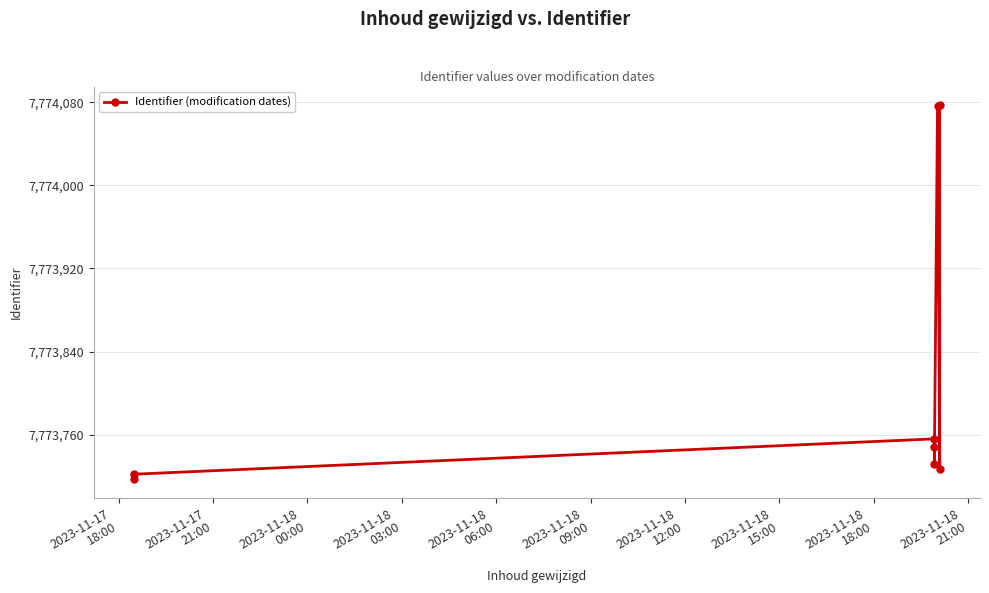

What is the ratio of the value at 2023-11-18
03:00 to the value at 2023-11-17
21:00?

1.0